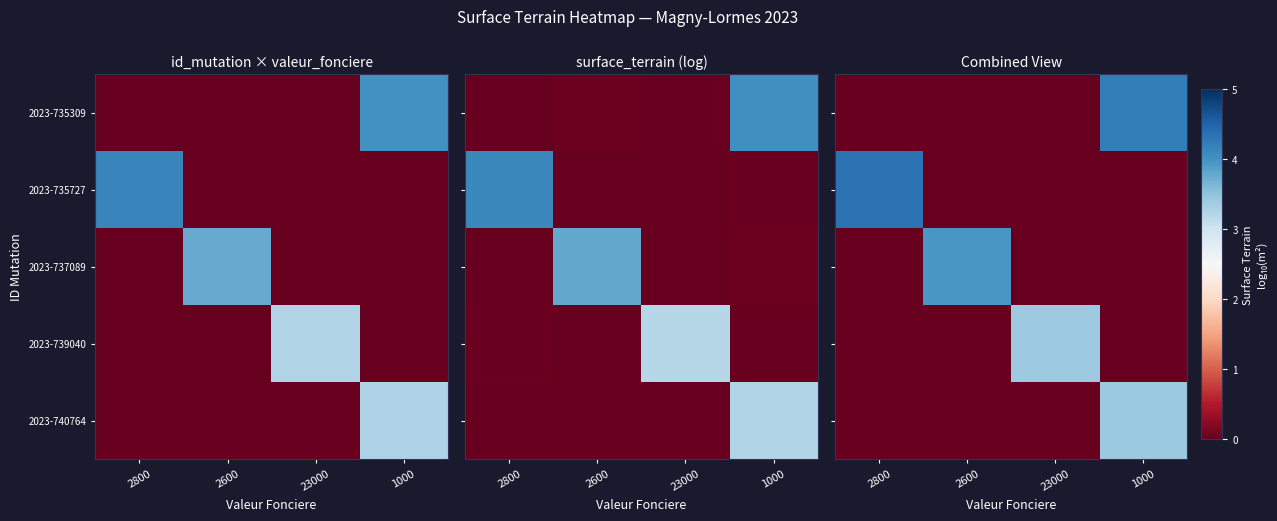

Rank the series by their maximum value, from lowest to highest.

2023-739040, 2023-740764, 2023-737089, 2023-735309, 2023-735727